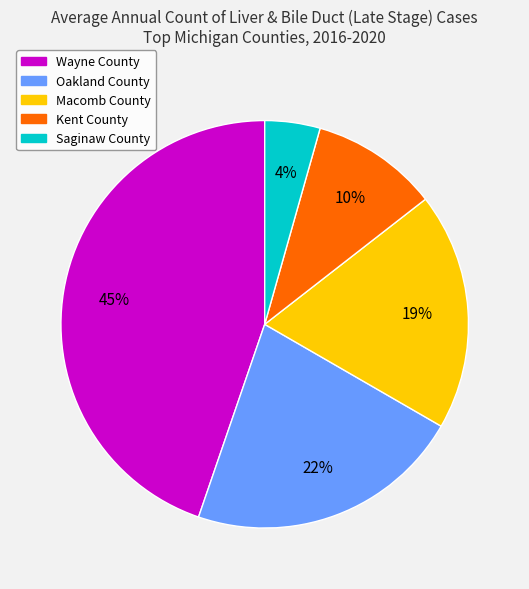

Which has a higher value, Kent County or Wayne County?

Wayne County